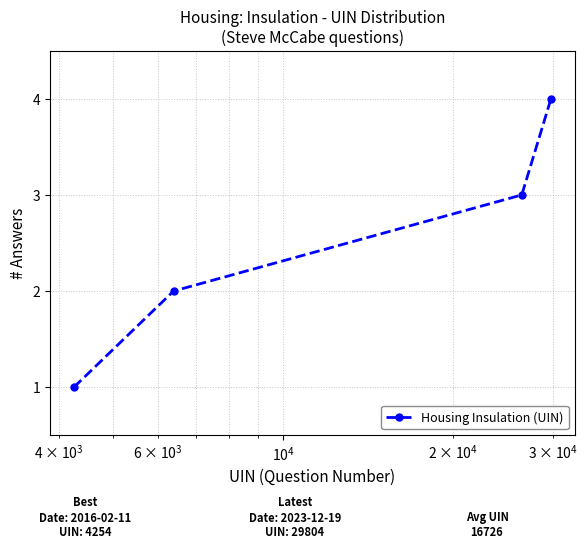

True or false: the data has more than 0 interior local peaks.

False